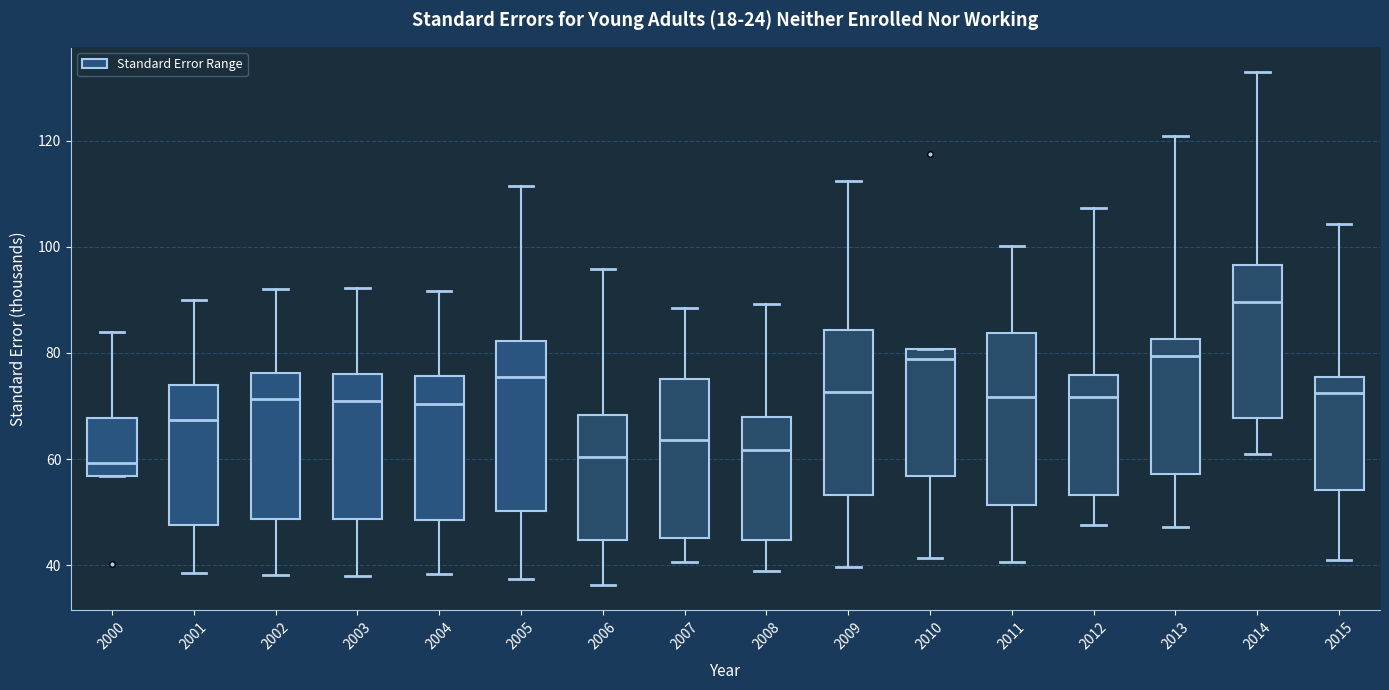

Reading left to right, read every box against the y-axis: the position of its median line, the range the box covers, and the ends of its whiskers. The values are not printed on the chart, so give them approximately, as read against the axis.

2000: median 60, box 56 to 68, whiskers 56 to 84
2001: median 68, box 48 to 74, whiskers 38 to 90
2002: median 72, box 48 to 76, whiskers 38 to 92
2003: median 70, box 48 to 76, whiskers 38 to 92
2004: median 70, box 48 to 76, whiskers 38 to 92
2005: median 76, box 50 to 82, whiskers 38 to 112
2006: median 60, box 44 to 68, whiskers 36 to 96
2007: median 64, box 46 to 76, whiskers 40 to 88
2008: median 62, box 44 to 68, whiskers 38 to 90
2009: median 72, box 54 to 84, whiskers 40 to 112
2010: median 78, box 56 to 80, whiskers 42 to 80
2011: median 72, box 52 to 84, whiskers 40 to 100
2012: median 72, box 54 to 76, whiskers 48 to 108
2013: median 80, box 58 to 82, whiskers 48 to 120
2014: median 90, box 68 to 96, whiskers 60 to 132
2015: median 72, box 54 to 76, whiskers 40 to 104